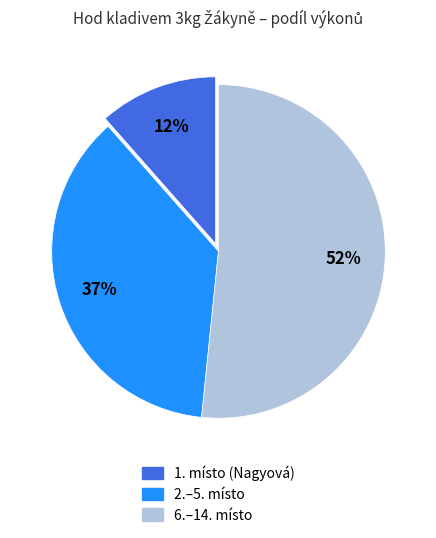

Is there any slice that represents more than half of the pie?

Yes